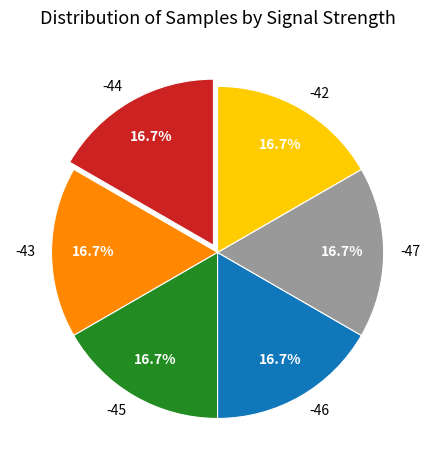

Does any single category account for the majority?

No